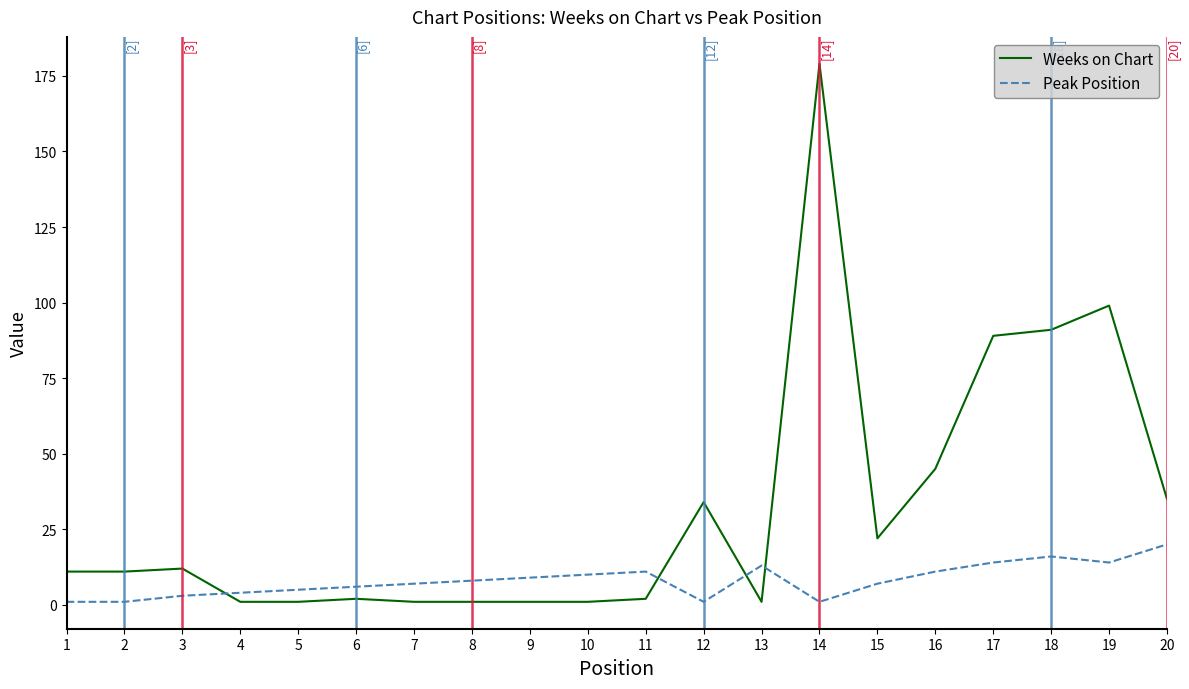

Which series has the largest total across all categories?

Weeks on Chart